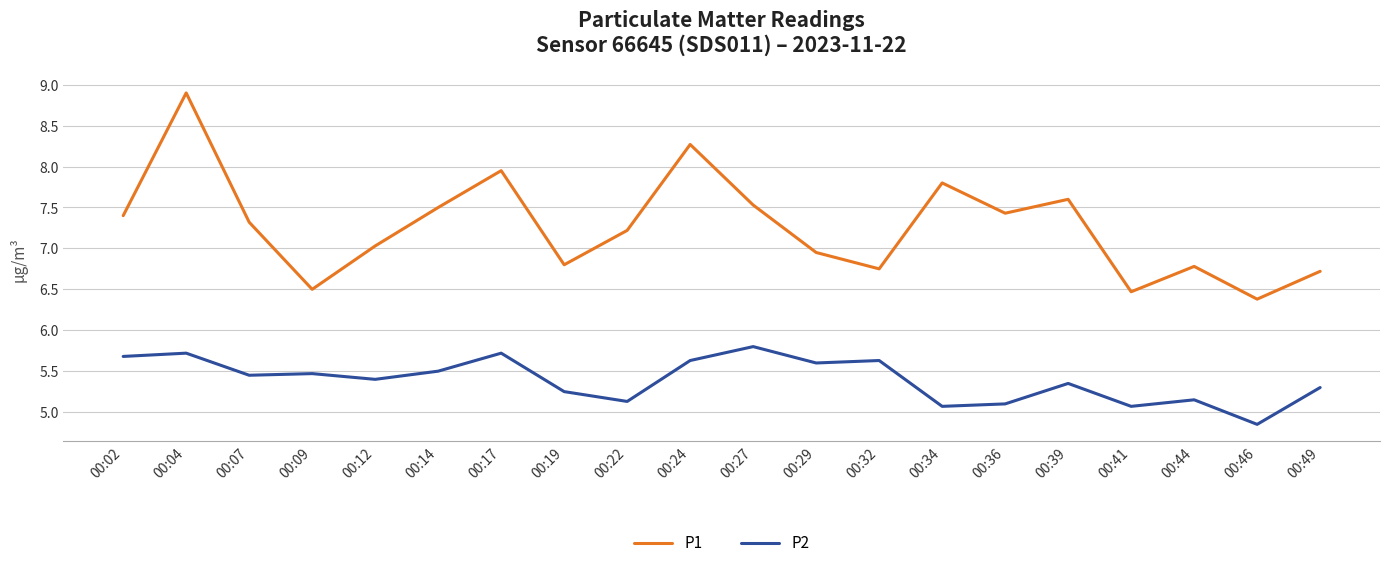

Rank the series at 00:41 from highest to lowest value.

P1, P2